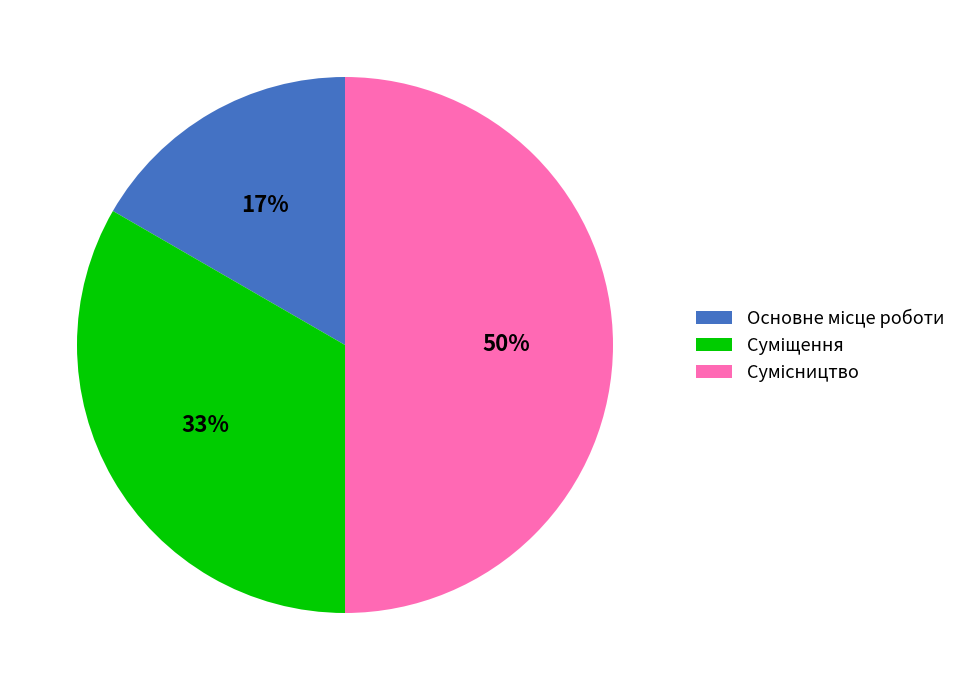

To the nearest percent, what is the average slice percentage?

33%